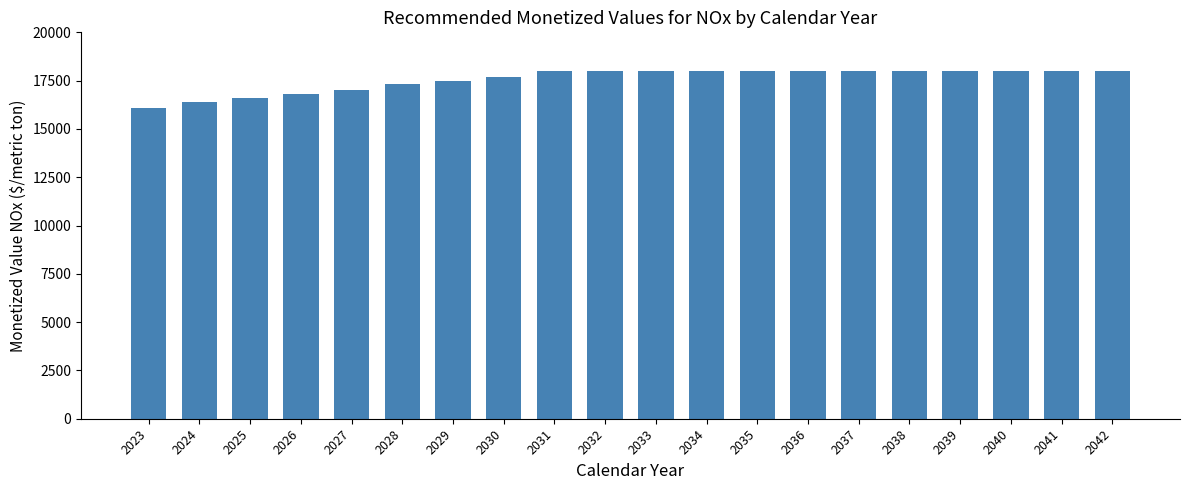

Reading left to right, what are all the values shown in this chart?

16100	16400	16600	16800	17000	17300	17500	17700	18000	18000	18000	18000	18000	18000	18000	18000	18000	18000	18000	18000